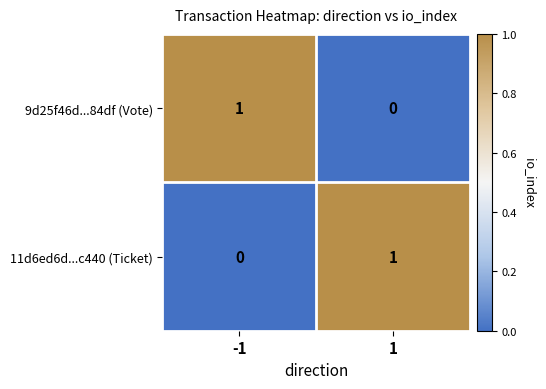

The 9d25f46d...84df (Vote) series shows 1 at -1. True or false?

True